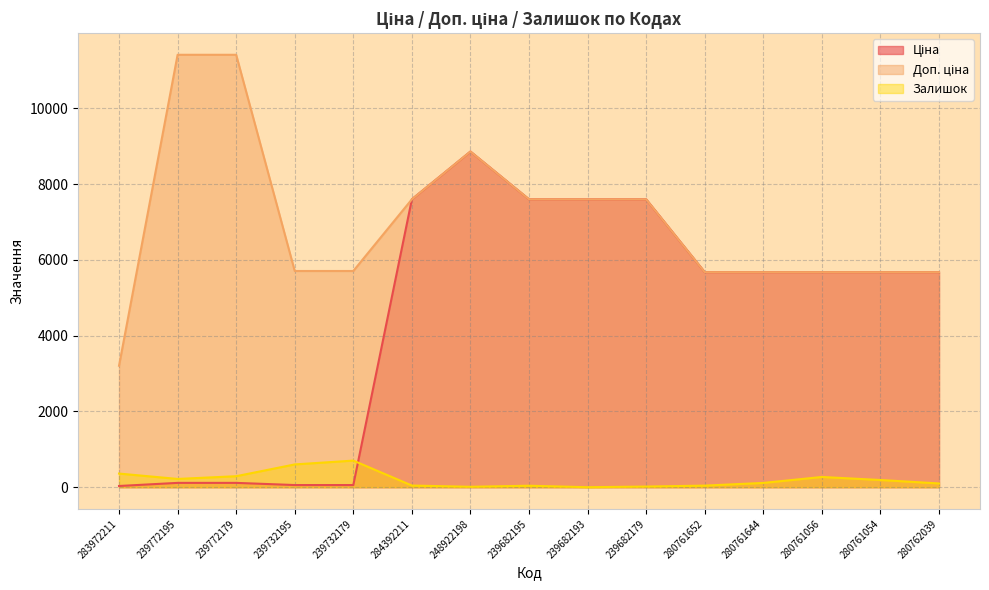

True or false: Залишок has a value of 525.6 at 283972211.

False